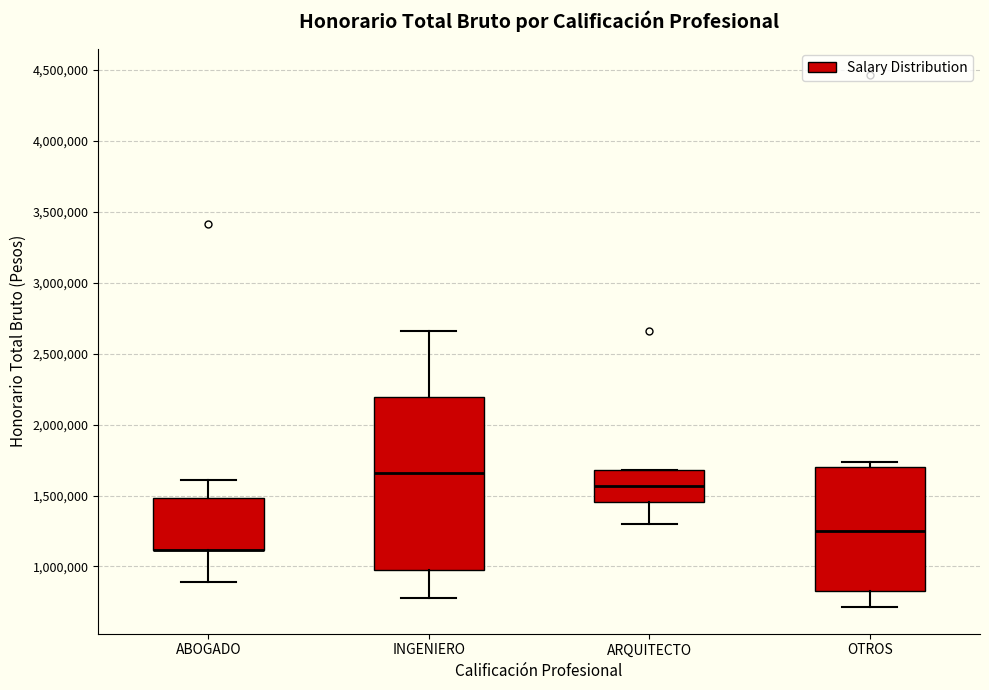

Reading left to right, transcribe this box plot: for each box, give where its median line is, the range the box spans, and where its two whiskers end, as read against the y-axis. The values are not printed on the chart, so give them approximately, as read against the axis.

ABOGADO: median 1100000 (drawn on the box's lower edge), box 1100000 to 1500000, whiskers 900000 to 1600000
INGENIERO: median 1650000, box 950000 to 2200000, whiskers 800000 to 2650000
ARQUITECTO: median 1550000, box 1450000 to 1700000, whiskers 1300000 to 1700000
OTROS: median 1250000, box 800000 to 1700000, whiskers 700000 to 1750000